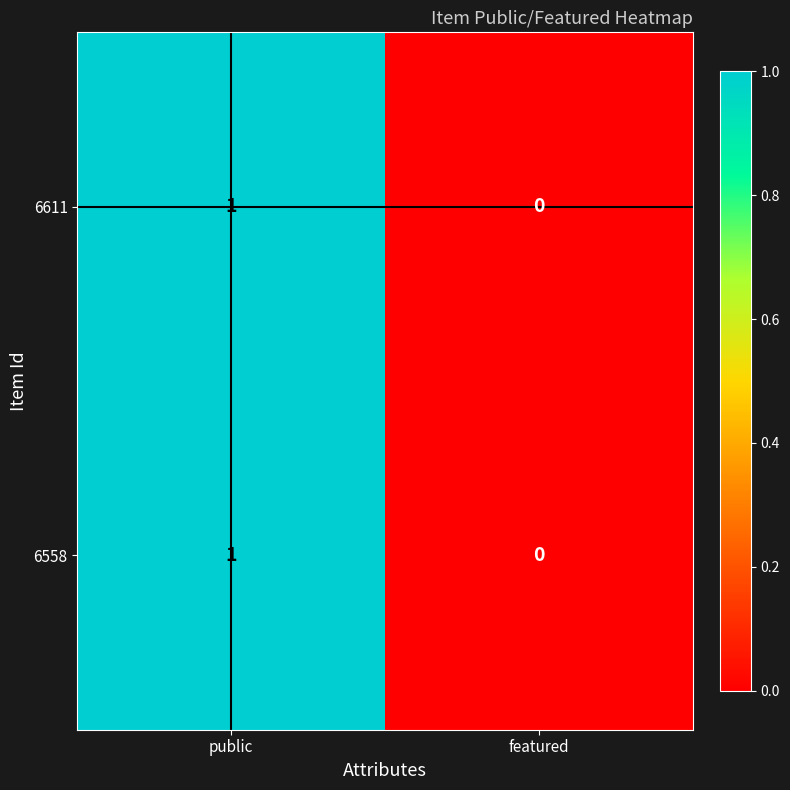

At which category does the chart reach its minimum across all series?

featured